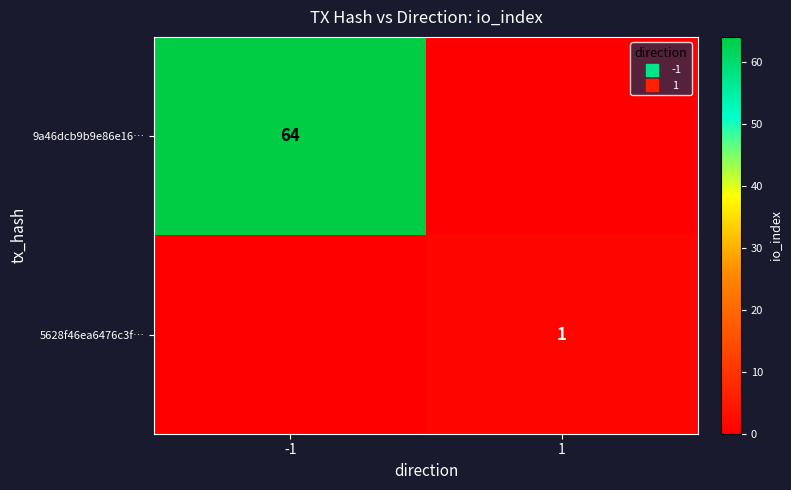

At which category does the chart reach its peak across all series?

-1